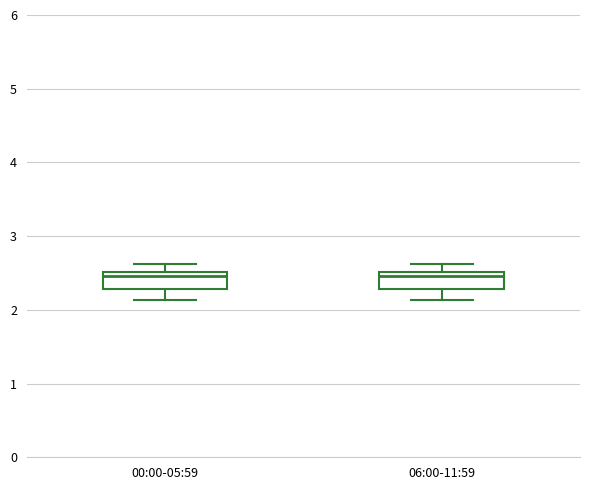

Reading left to right, read every box against the y-axis: the position of its median line, the range the box covers, and the ends of its whiskers. The values are not printed on the chart, so give them approximately, as read against the axis.

00:00-05:59: median 2.5 (just below the box's upper edge), box 2.3 to 2.5, whiskers 2.1 to 2.6
06:00-11:59: median 2.5 (just below the box's upper edge), box 2.3 to 2.5, whiskers 2.1 to 2.6